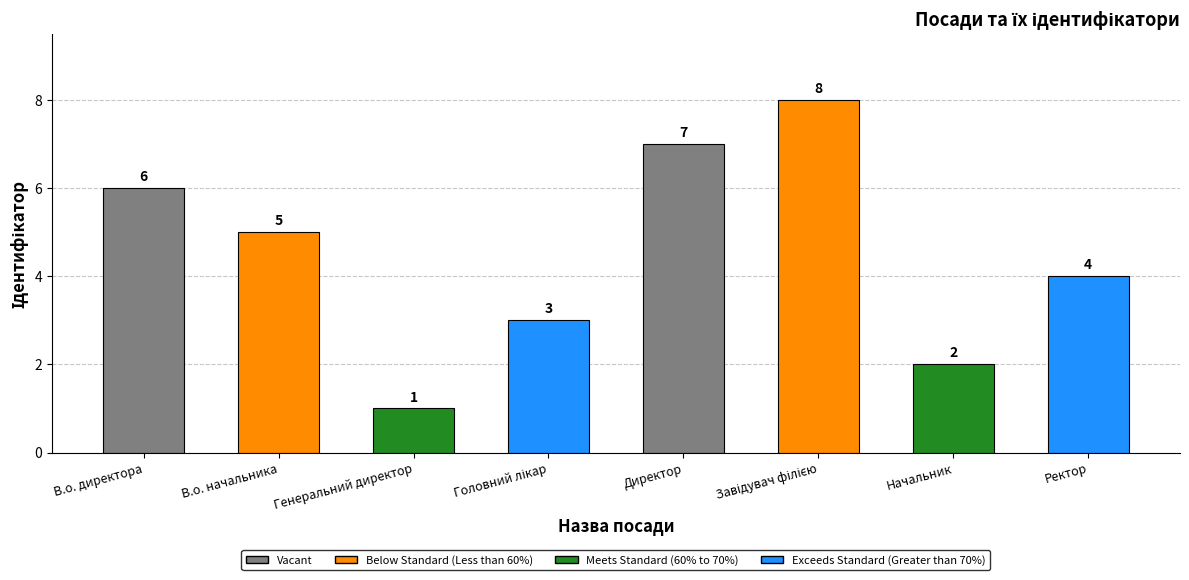

How many bars are there in total?

8